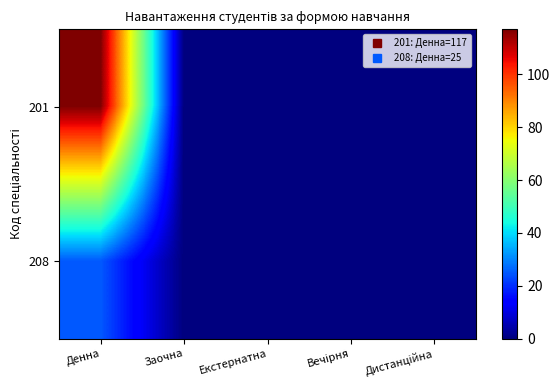

Rank the series by their average value, from lowest to highest.

208, 201